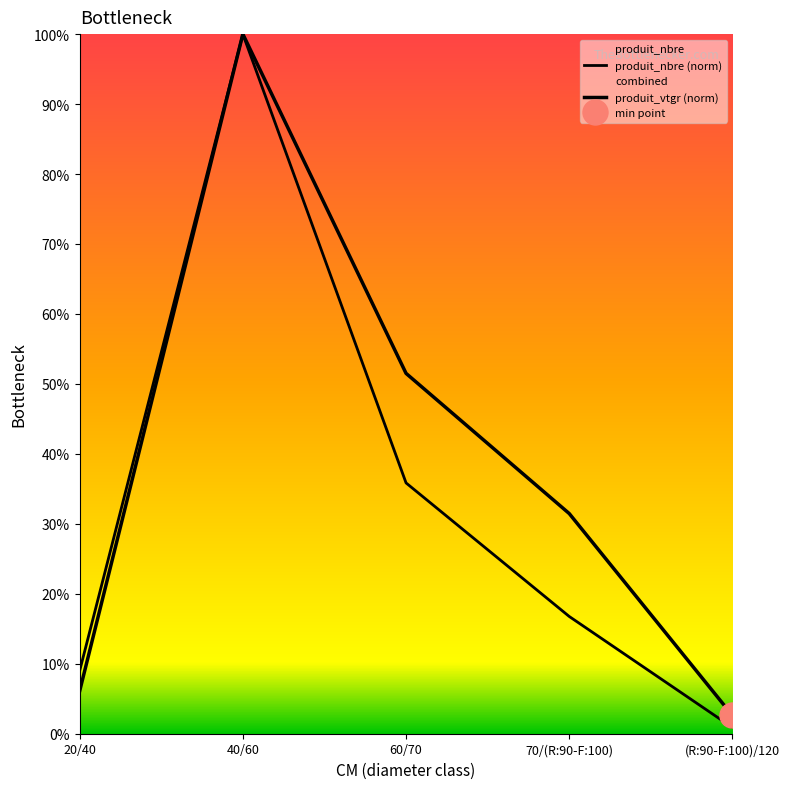

At how many categories does at least one series exceed 60?

1